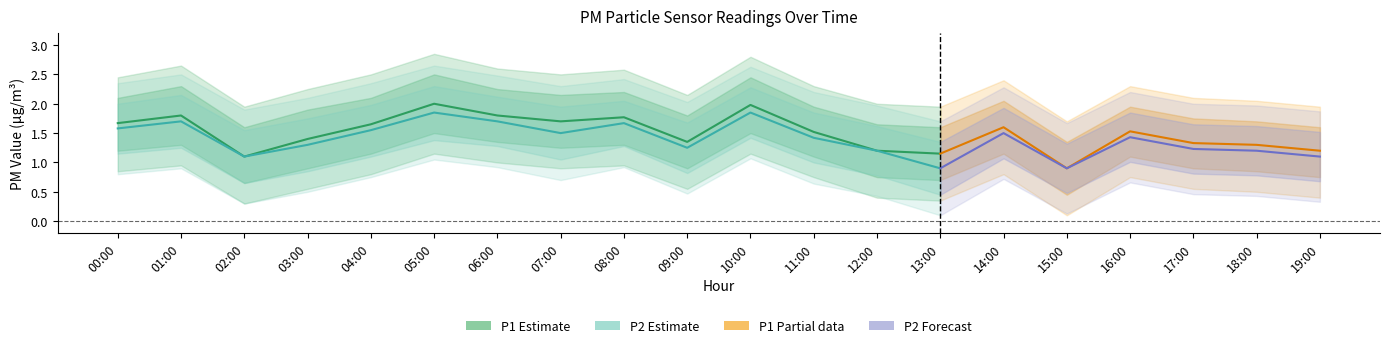

Which series has the widest spread of values?

P1